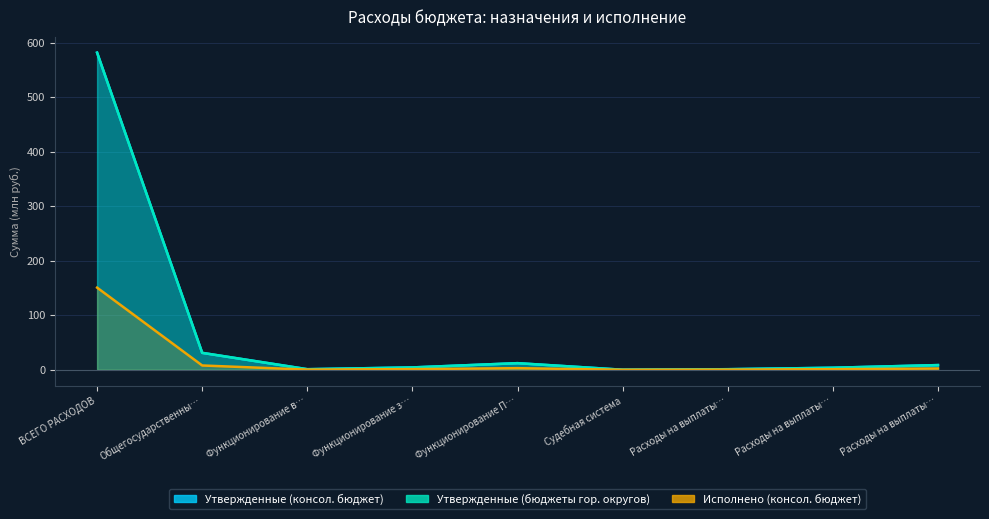

Reading right to left, extract all data points from this chart.

Утвержденные (консол. бюджет): 8.6	3.7	1.0	0.0	12.1	4.3	1.0	31.0	582.0
Утвержденные (бюджеты гор. округов): 8.6	3.7	1.0	0.0	12.1	4.3	1.0	31.0	582.0
Исполнено (консол. бюджет): 2.3	1.0	0.3	0.0	2.9	1.2	0.3	7.9	150.7